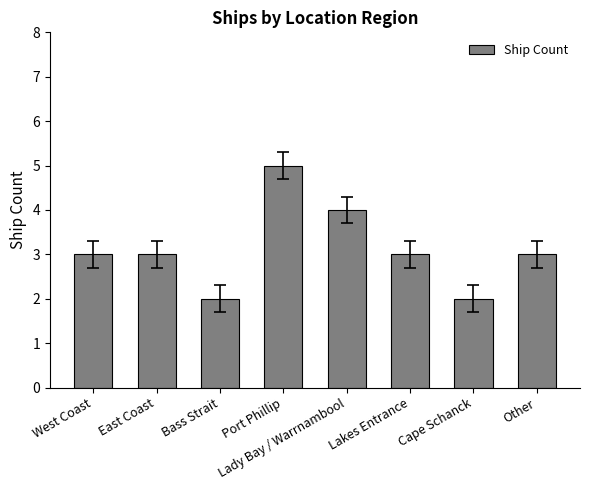

What is the approximate value at Other?

3